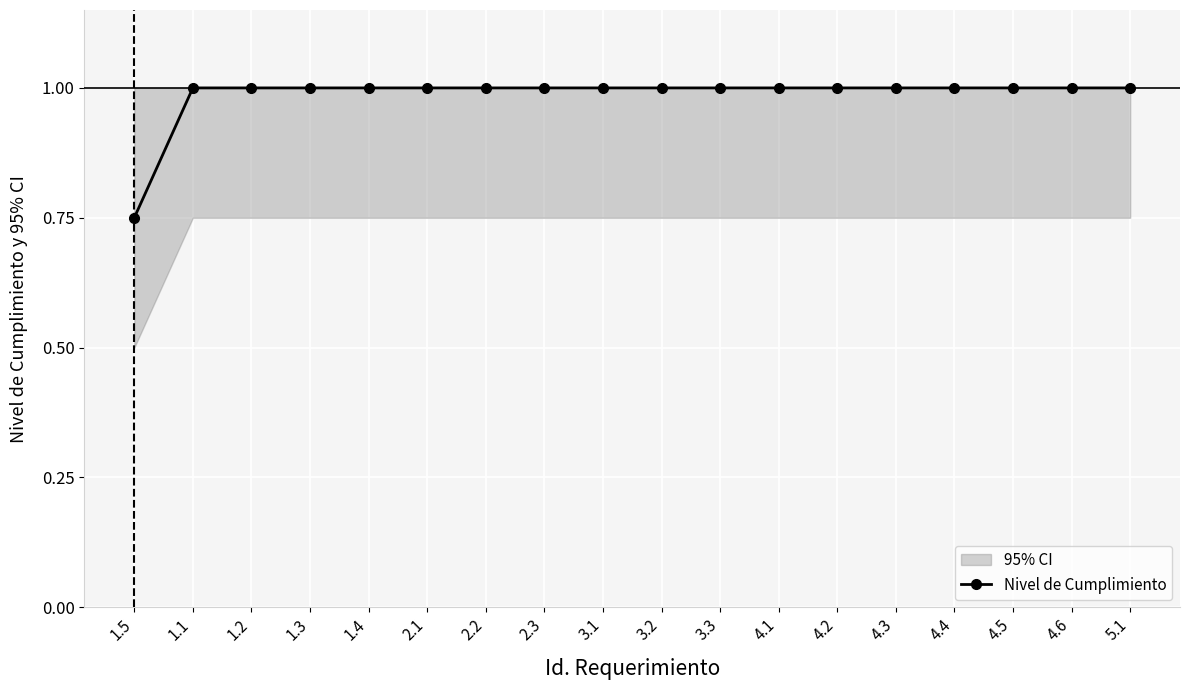

Reading right to left, transcribe all the data shown in this chart.

1.0	1.0	1.0	1.0	1.0	1.0	1.0	1.0	1.0	1.0	1.0	1.0	1.0	1.0	1.0	1.0	1.0	0.8